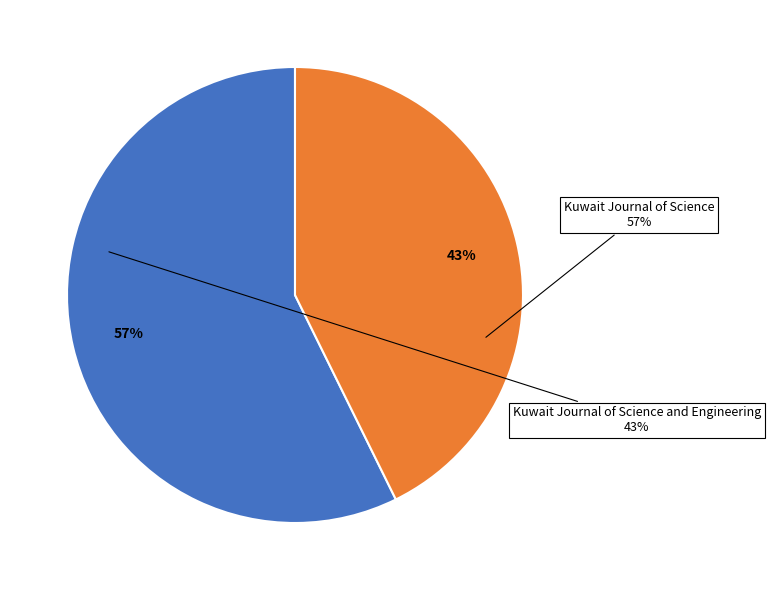

Does any single category account for the majority?

Yes